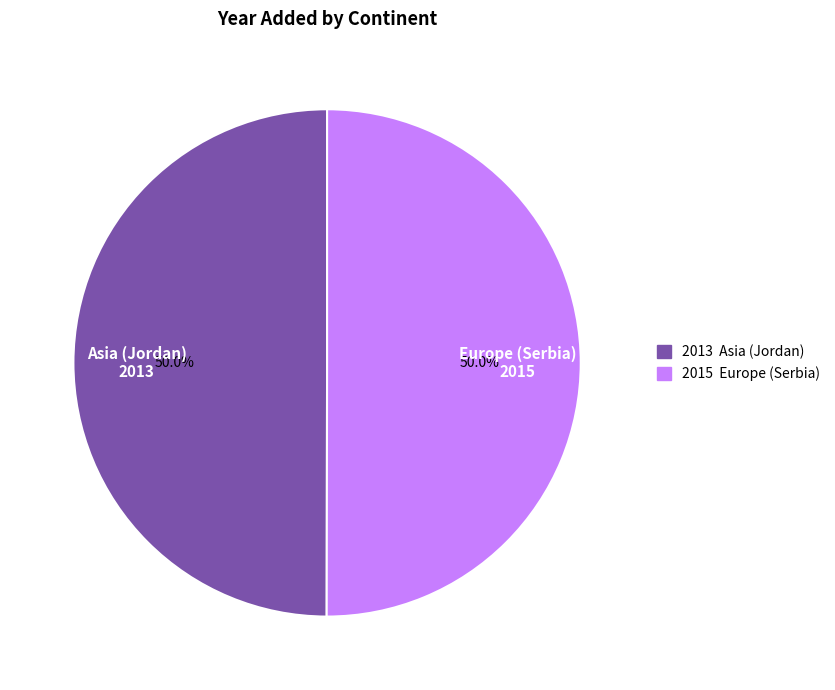

What percentage do 2015 Europe (Serbia) and 2013 Asia (Jordan) together represent?

100.0%